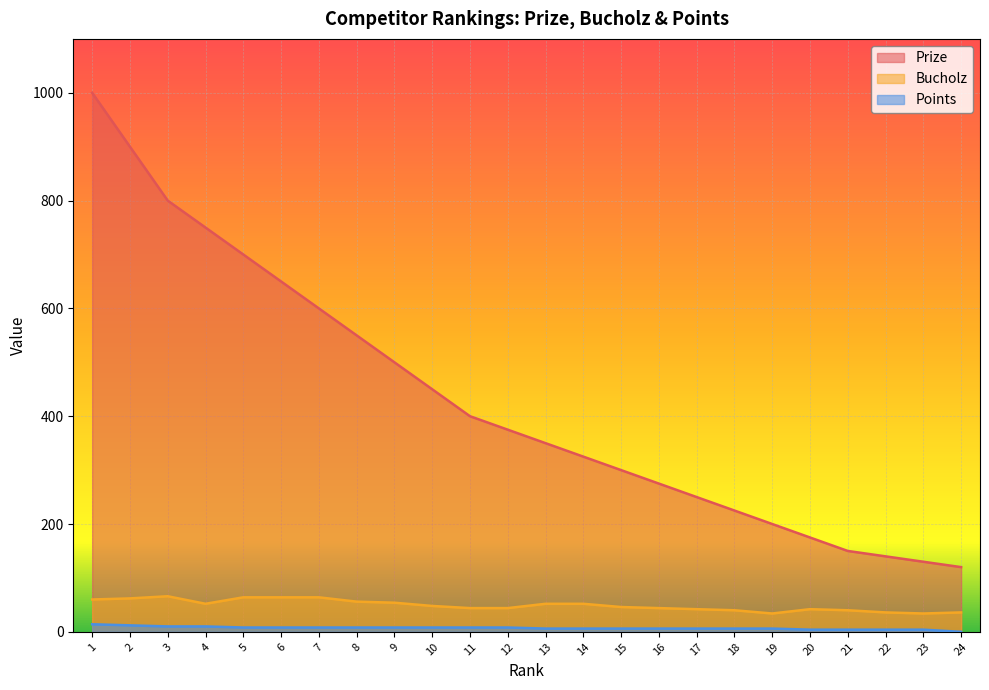

How many values in the Points series exceed 8?

4